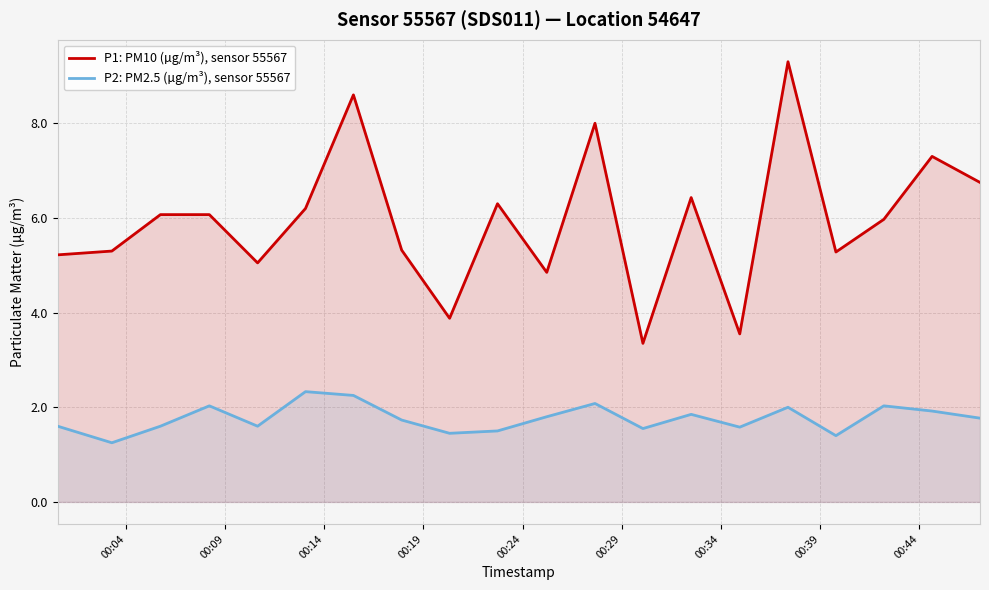

Rank the series by their average value, from lowest to highest.

P2: PM2.5 (µg/m³), sensor 55567, P1: PM10 (µg/m³), sensor 55567